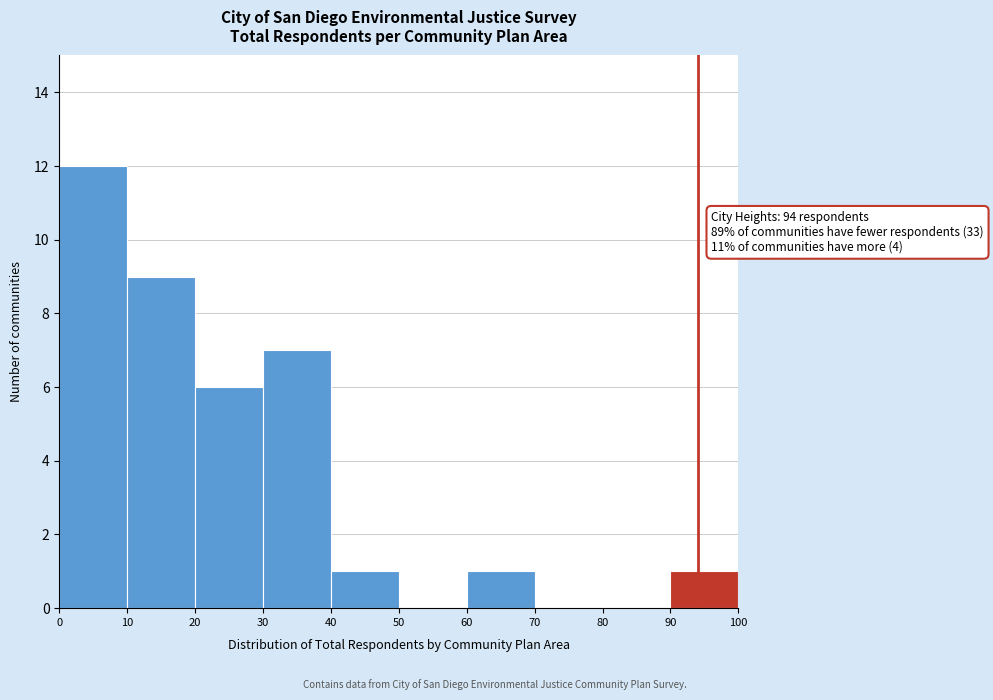

Which range on the x-axis has the tallest bar?

0 to 10